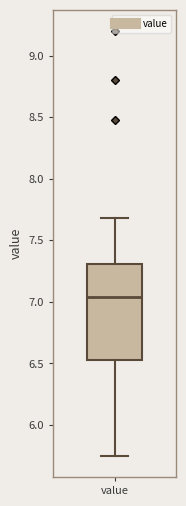

Read this box plot against the y-axis: the position of the median line, the range covered by the box, and the ends of both whiskers. The values are not printed on the chart, so give them approximately, as read against the axis.

median 7.05, box 6.55 to 7.30, whiskers 5.75 to 7.70